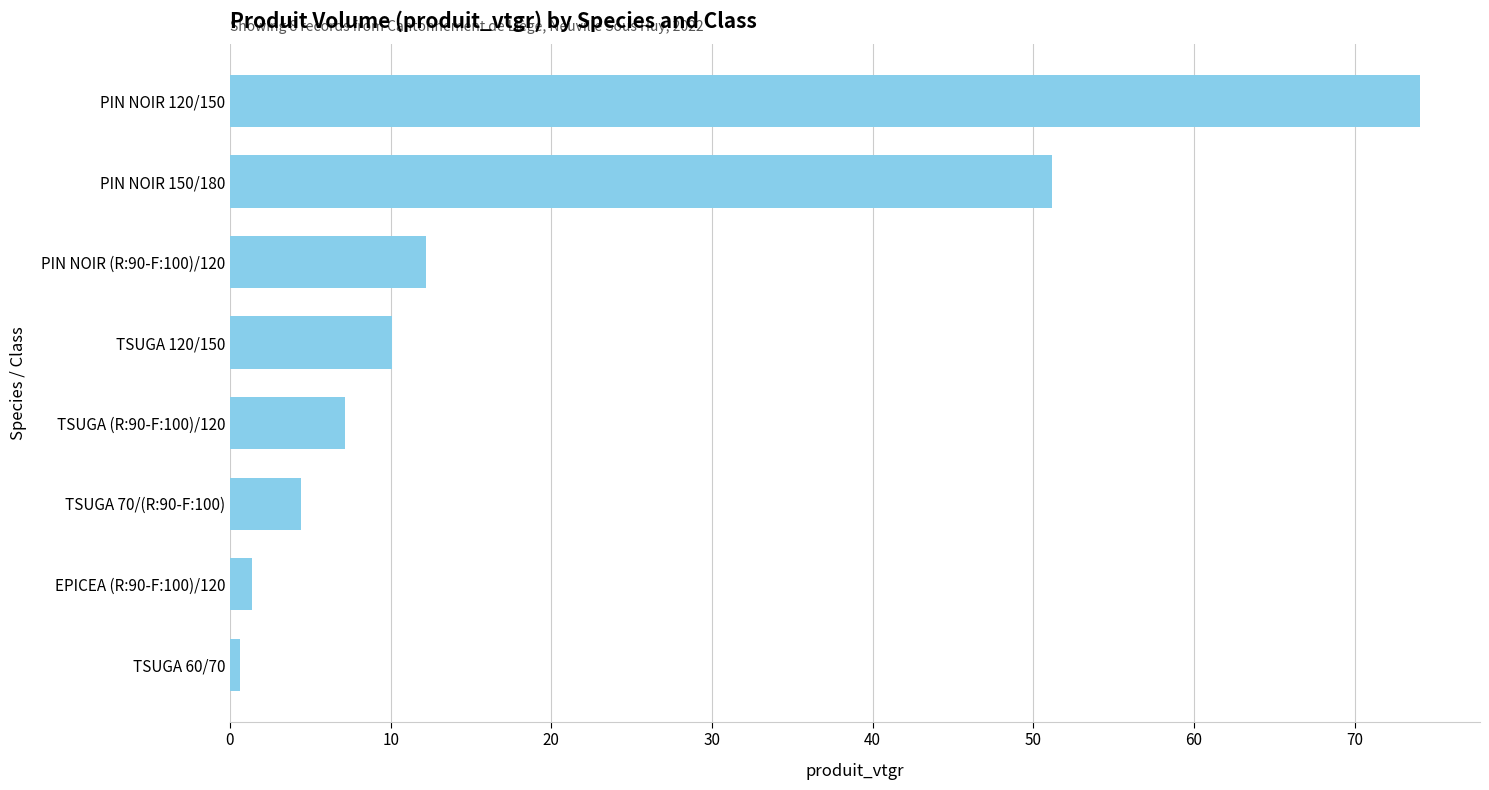

Reading bottom to top, list all the values displayed in this chart.

TSUGA 60/70=0.6	EPICEA (R:90-F:100)/120=1.3	TSUGA 70/(R:90-F:100)=4.4	TSUGA (R:90-F:100)/120=7.1	TSUGA 120/150=10.1	PIN NOIR (R:90-F:100)/120=12.2	PIN NOIR 150/180=51.1	PIN NOIR 120/150=74.1